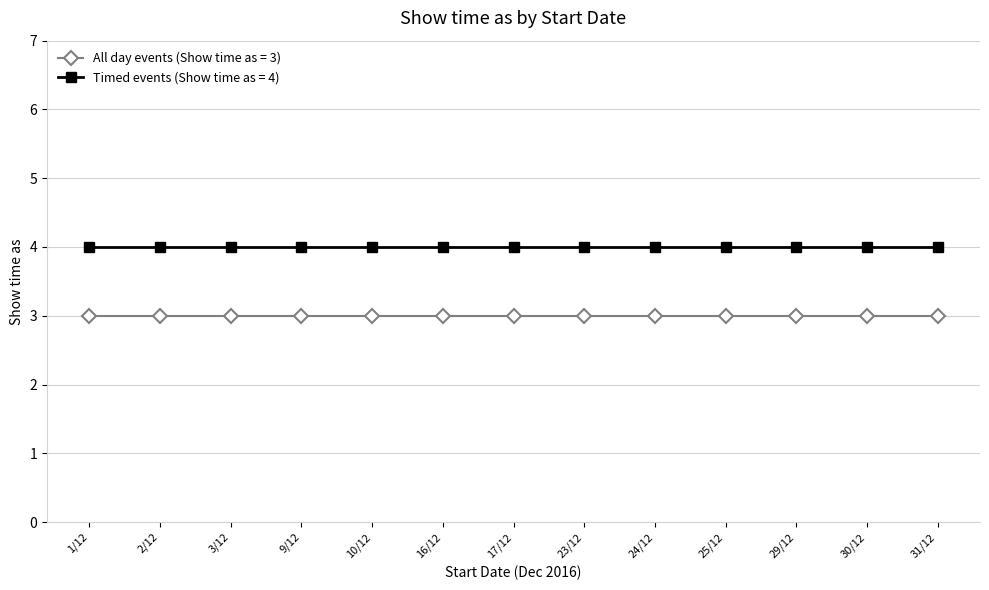

What is the label of the 3rd point from the right?

29/12